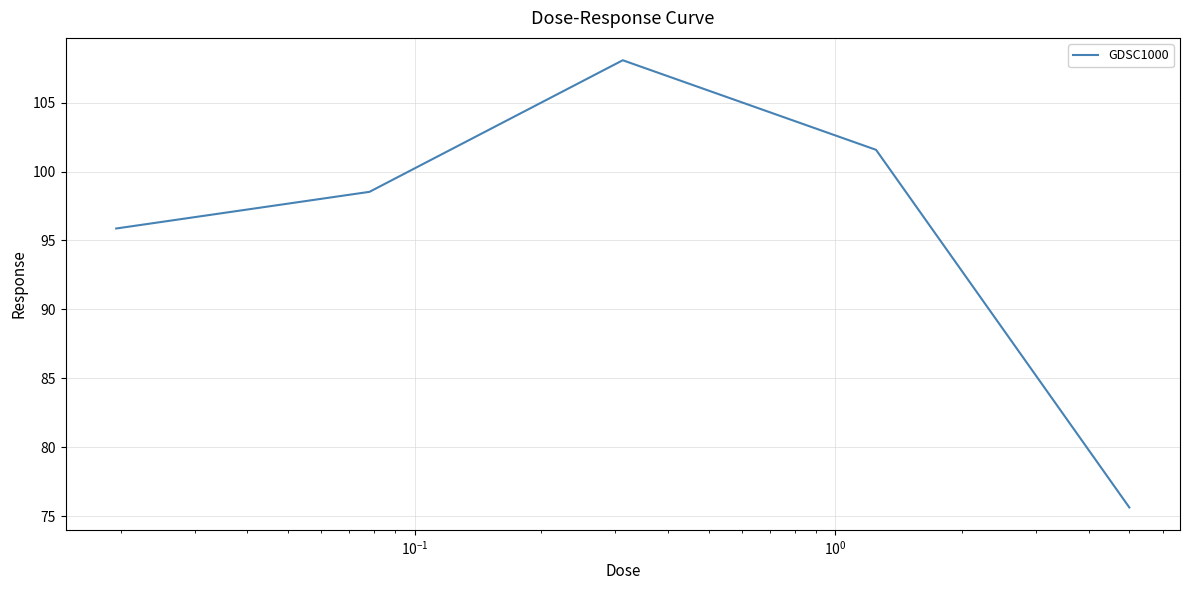

What is the difference between the second highest and minimum values?

26.0